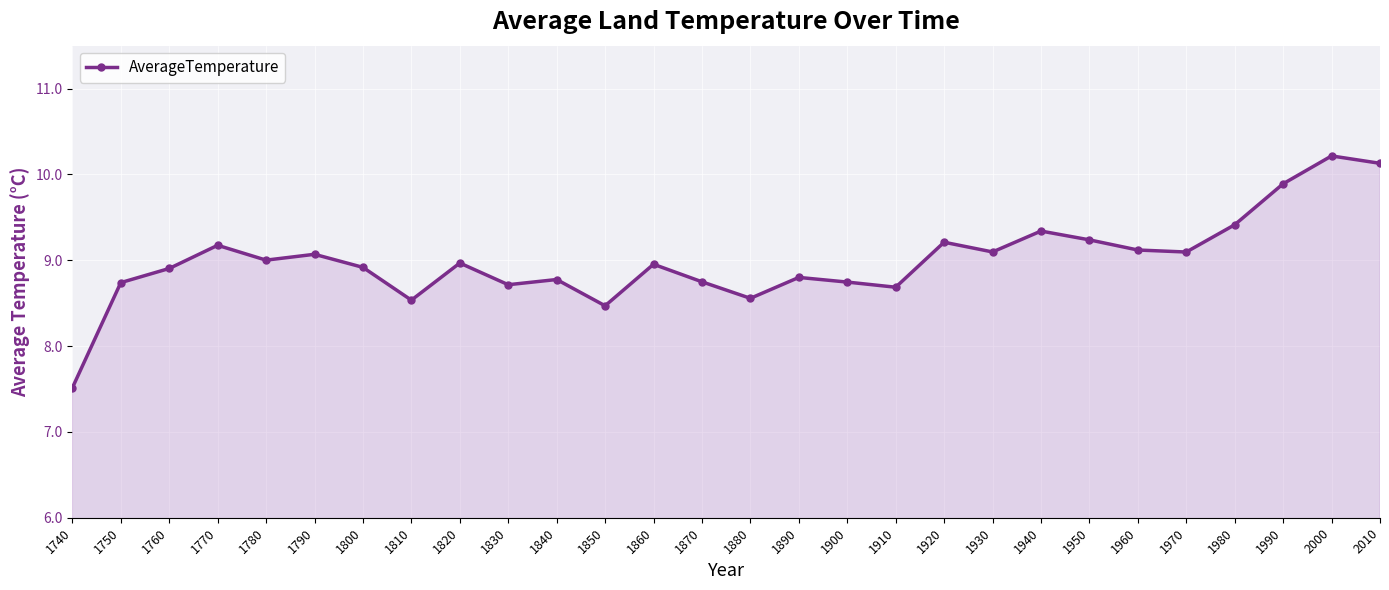

Approximately how many times larger is the value at 1950 compared to 1800?

1.0